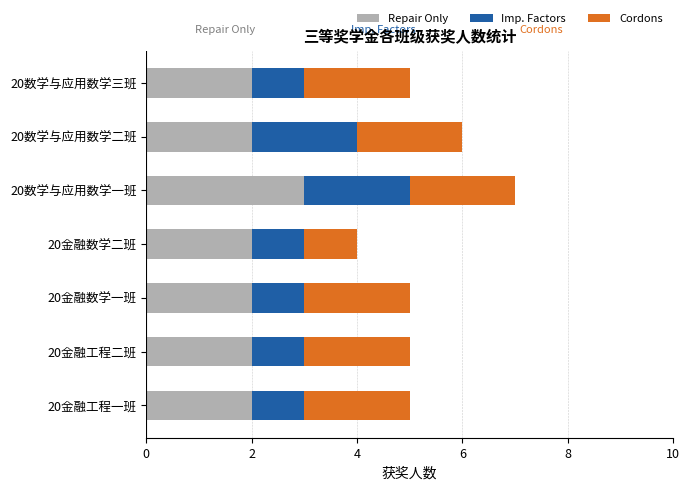

What is the total value across all series at 20金融工程二班?

5